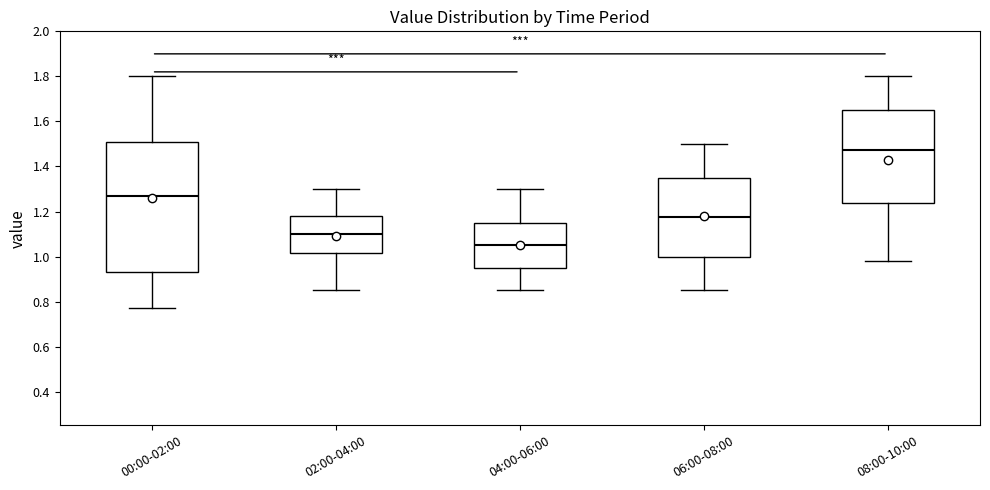

Where is the upper edge of the box for 08:00-10:00 on the y-axis? The values are not printed on the chart, so give them approximately, as read against the axis.

1.66